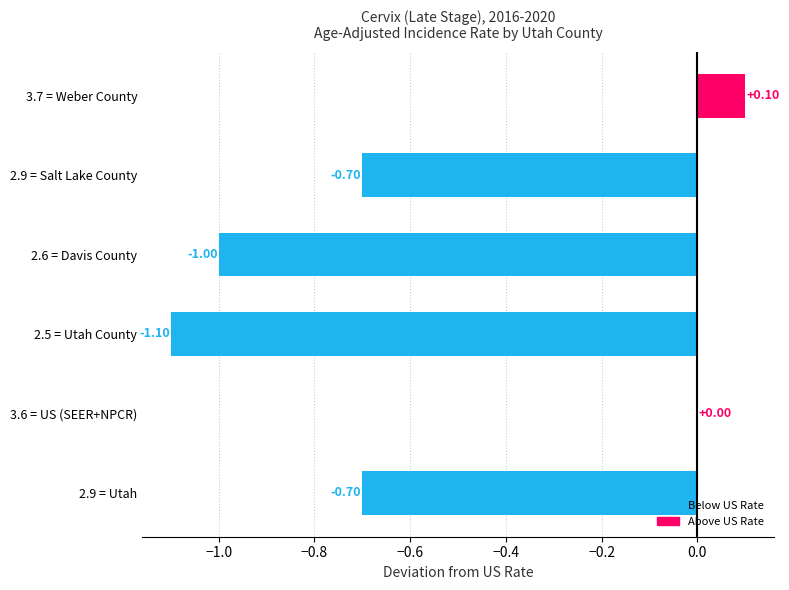

Are the bars horizontal?

Yes